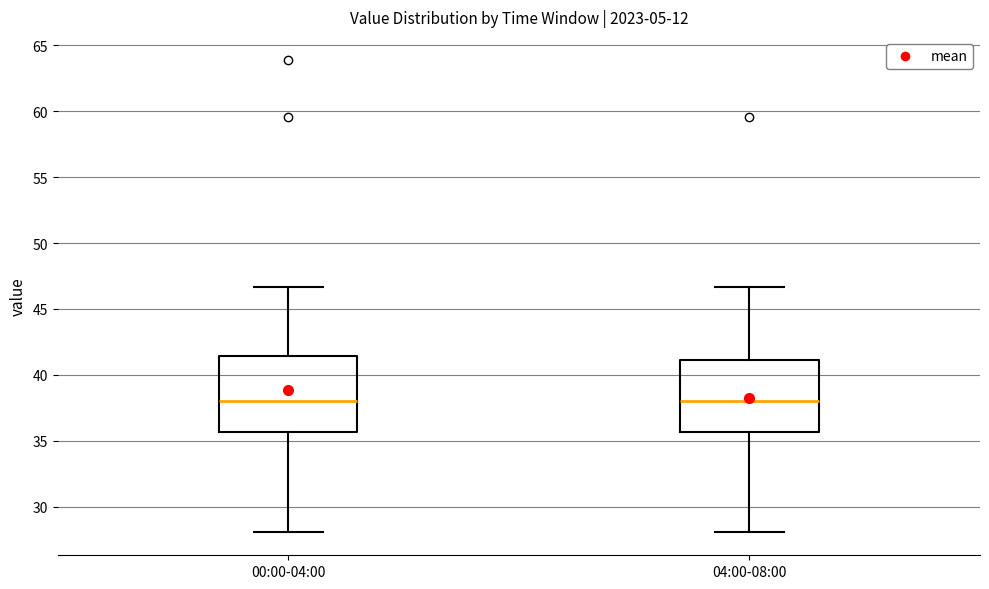

Reading left to right, read every box against the y-axis: the position of its median line, the range the box covers, and the ends of its whiskers. The values are not printed on the chart, so give them approximately, as read against the axis.

00:00-04:00: median 38.0, box 35.5 to 41.5, whiskers 28.0 to 46.5
04:00-08:00: median 38.0, box 35.5 to 41.0, whiskers 28.0 to 46.5